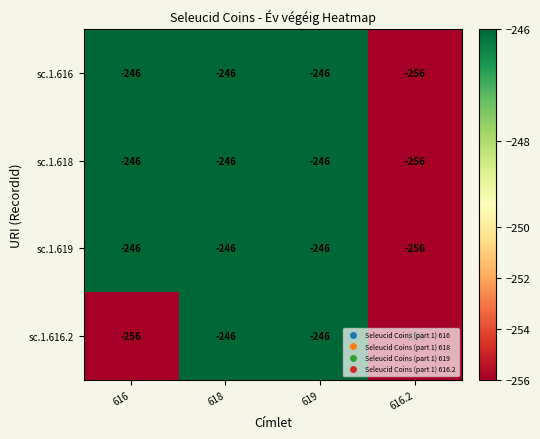

What is the difference between the maximum and minimum values in the sc.1.616.2 series?

10